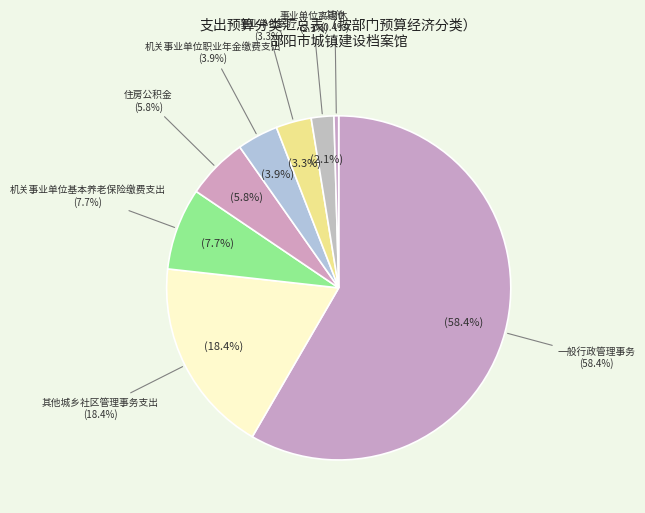

Which has a higher value, 住房公积金 or 财政对失业保险基金的补助?

住房公积金